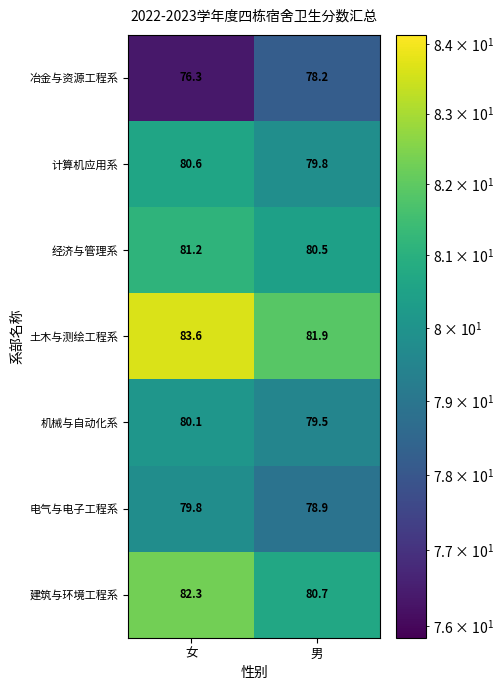

Rank the series at 男 from lowest to highest value.

冶金与资源工程系, 电气与电子工程系, 机械与自动化系, 计算机应用系, 经济与管理系, 建筑与环境工程系, 土木与测绘工程系